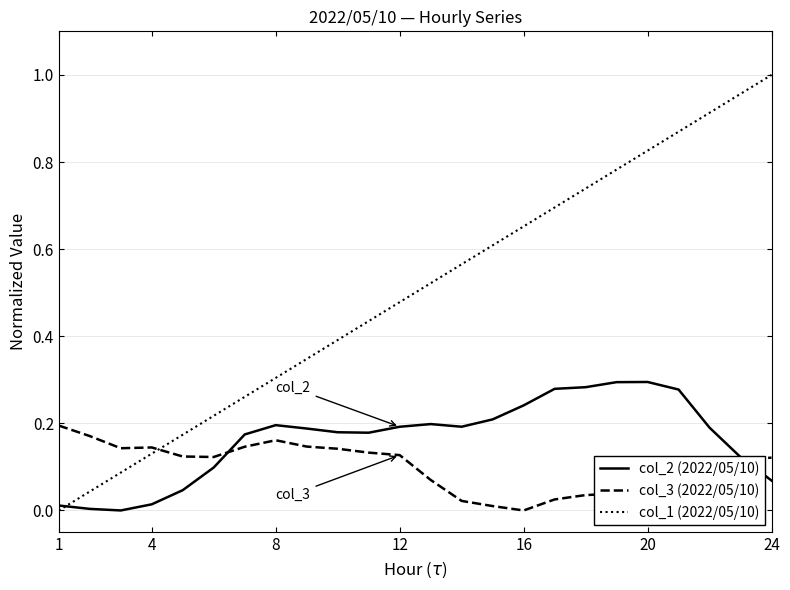

After their last crossing, which series has the higher values: col_3 (2022/05/10) or col_1 (2022/05/10)?

col_1 (2022/05/10)